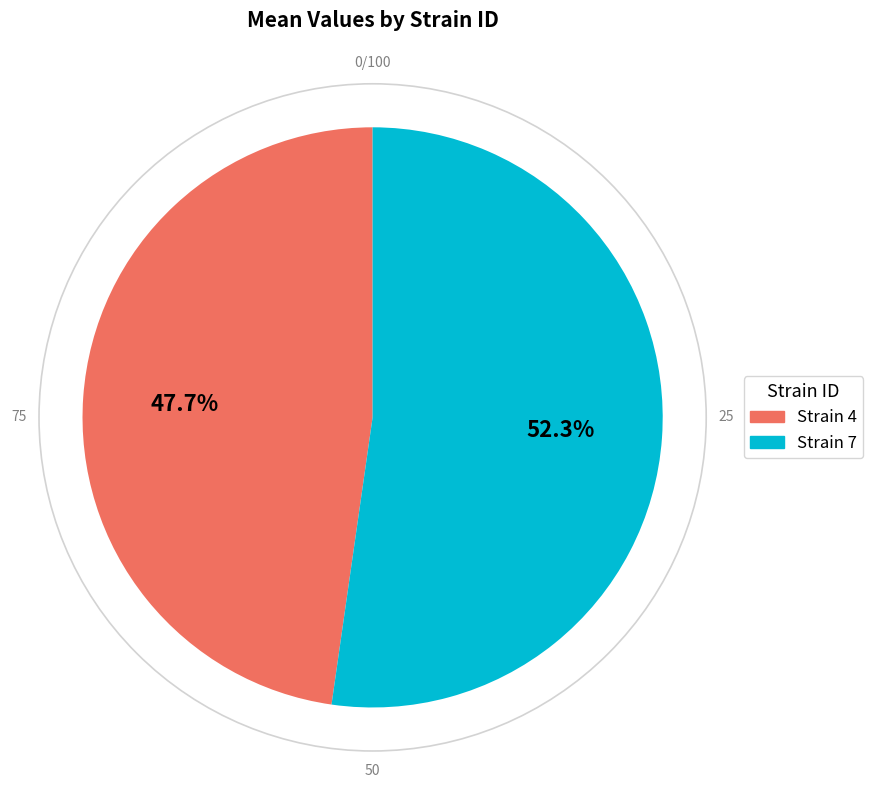

Rank the categories by value from highest to lowest.

Strain 7, Strain 4